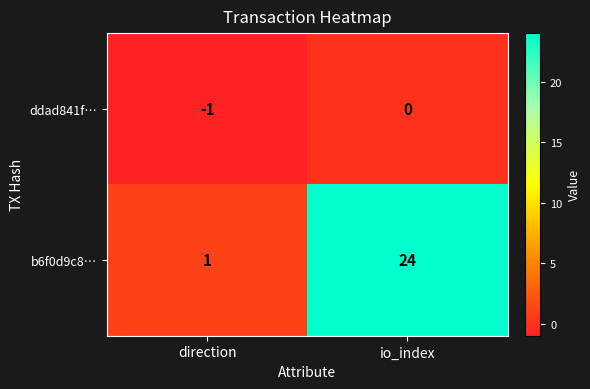

Is it true that ddad841f… equals 0 at io_index?

True